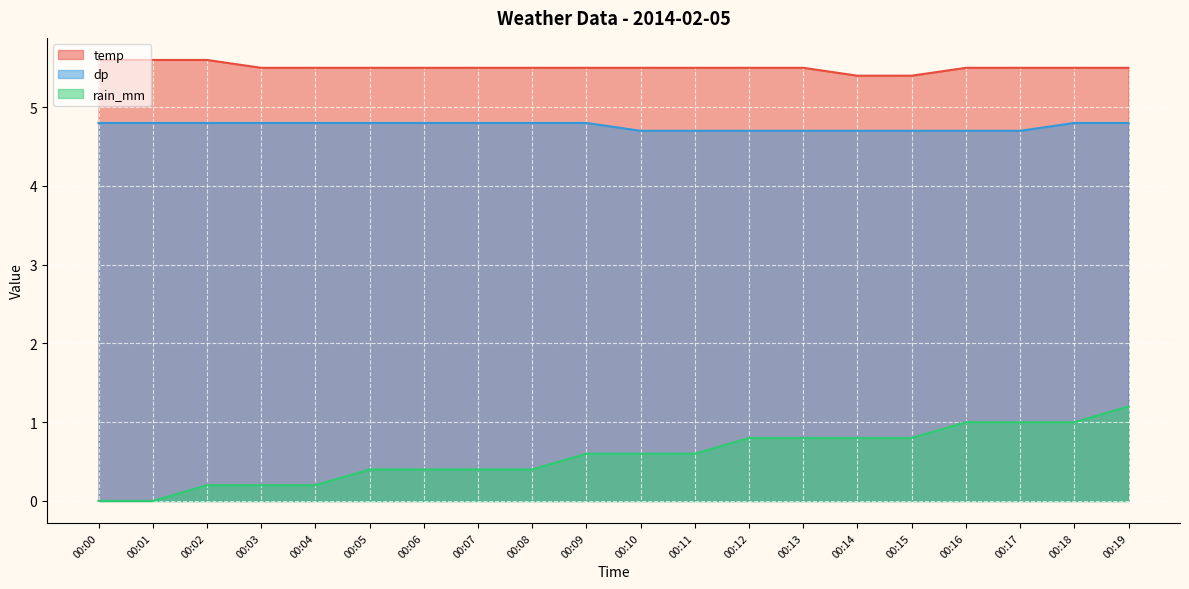

Which category has the lowest value in the dp series?

00:10